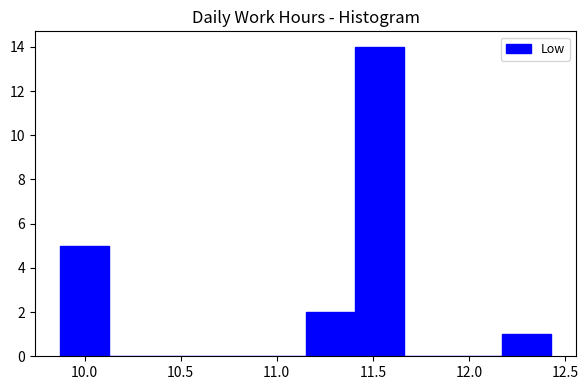

Over which range of the x-axis is the bar tallest?

11.40 to 11.65